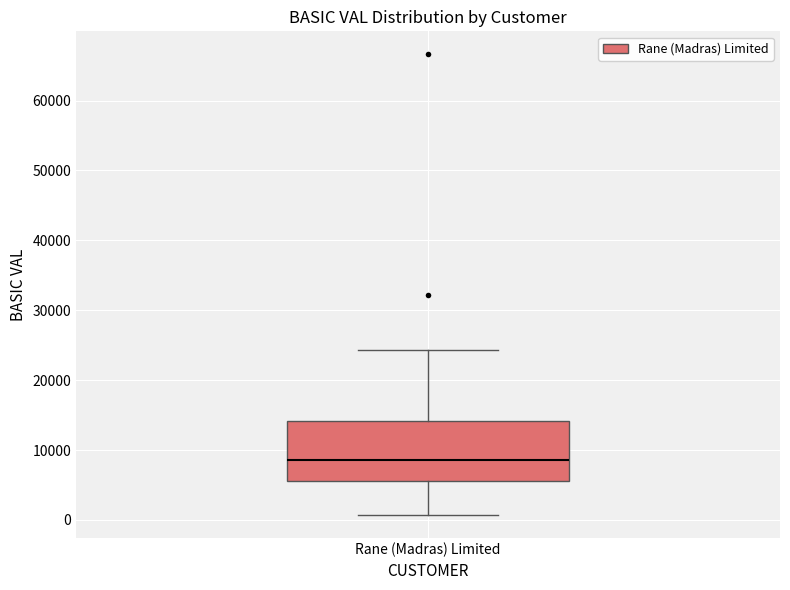

Read this box plot against the y-axis: the position of the median line, the range covered by the box, and the ends of both whiskers. The values are not printed on the chart, so give them approximately, as read against the axis.

median 9000, box 6000 to 14000, whiskers 1000 to 24000